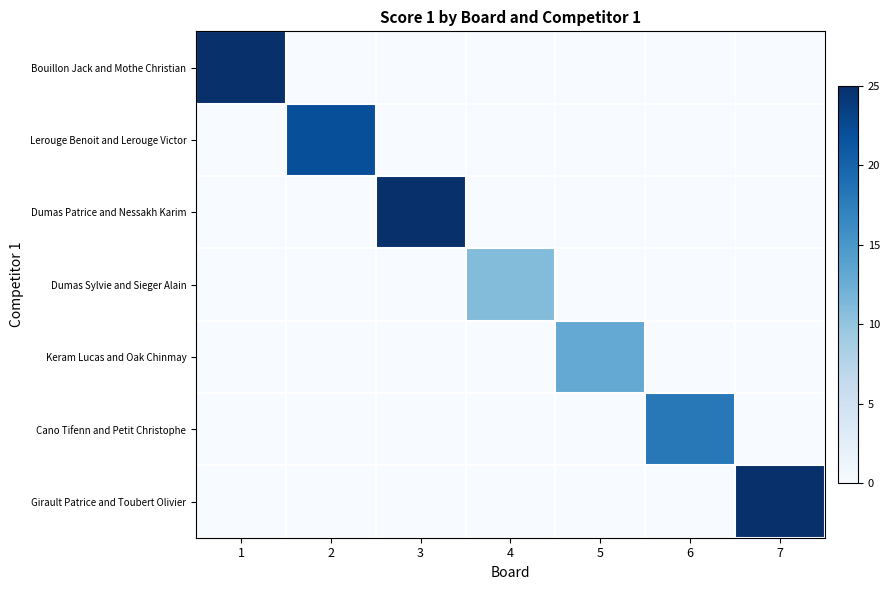

Reading left to right, transcribe all the data shown in this chart.

Bouillon Jack and Mothe Christian: 1=25	2=0	3=0	4=0	5=0	6=0	7=0
Lerouge Benoit and Lerouge Victor: 1=0	2=22	3=0	4=0	5=0	6=0	7=0
Dumas Patrice and Nessakh Karim: 1=0	2=0	3=25	4=0	5=0	6=0	7=0
Dumas Sylvie and Sieger Alain: 1=0	2=0	3=0	4=11	5=0	6=0	7=0
Keram Lucas and Oak Chinmay: 1=0	2=0	3=0	4=0	5=13	6=0	7=0
Cano Tifenn and Petit Christophe: 1=0	2=0	3=0	4=0	5=0	6=18	7=0
Girault Patrice and Toubert Olivier: 1=0	2=0	3=0	4=0	5=0	6=0	7=25